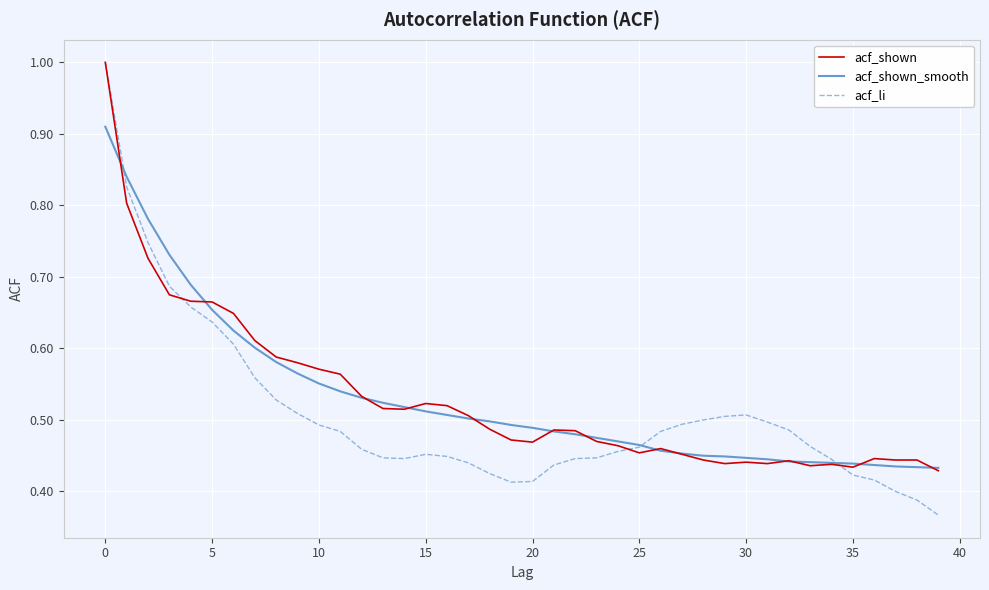

What is the maximum value for acf_li?

1.0